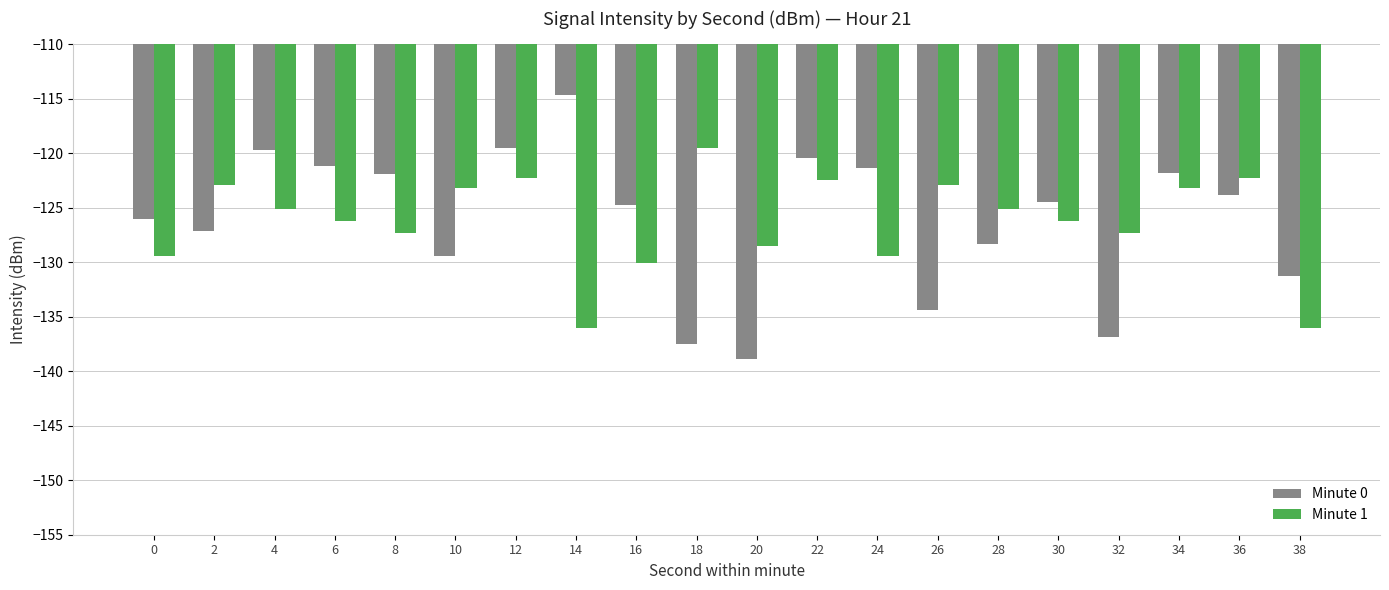

List the series in order of their peak value, highest first.

Minute 0, Minute 1